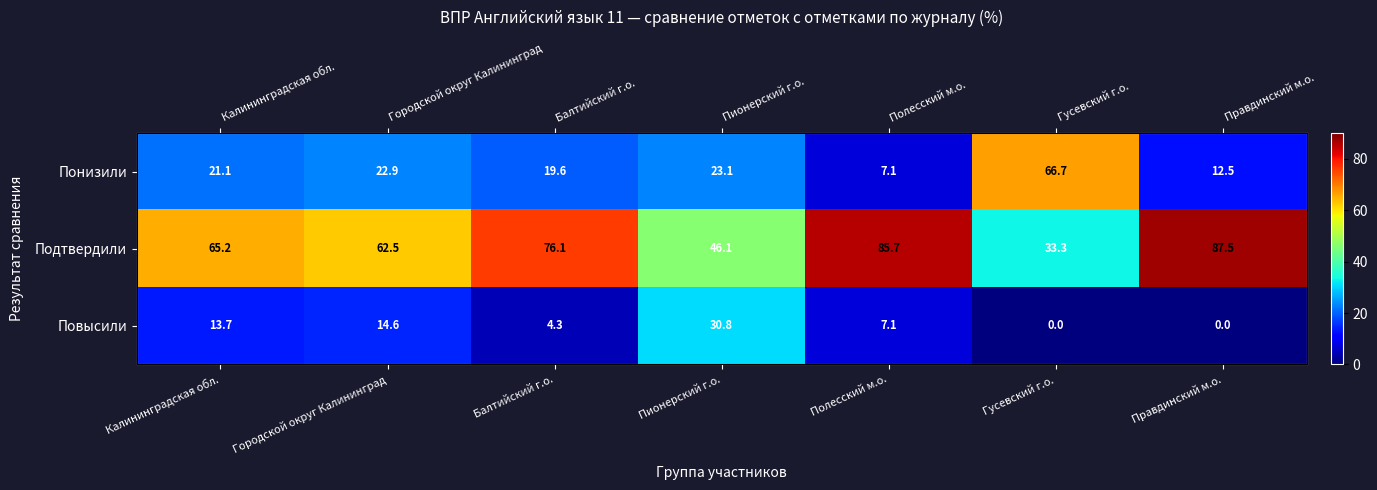

Is it true that Понизили equals 23.1 at Пионерский г.о.?

True